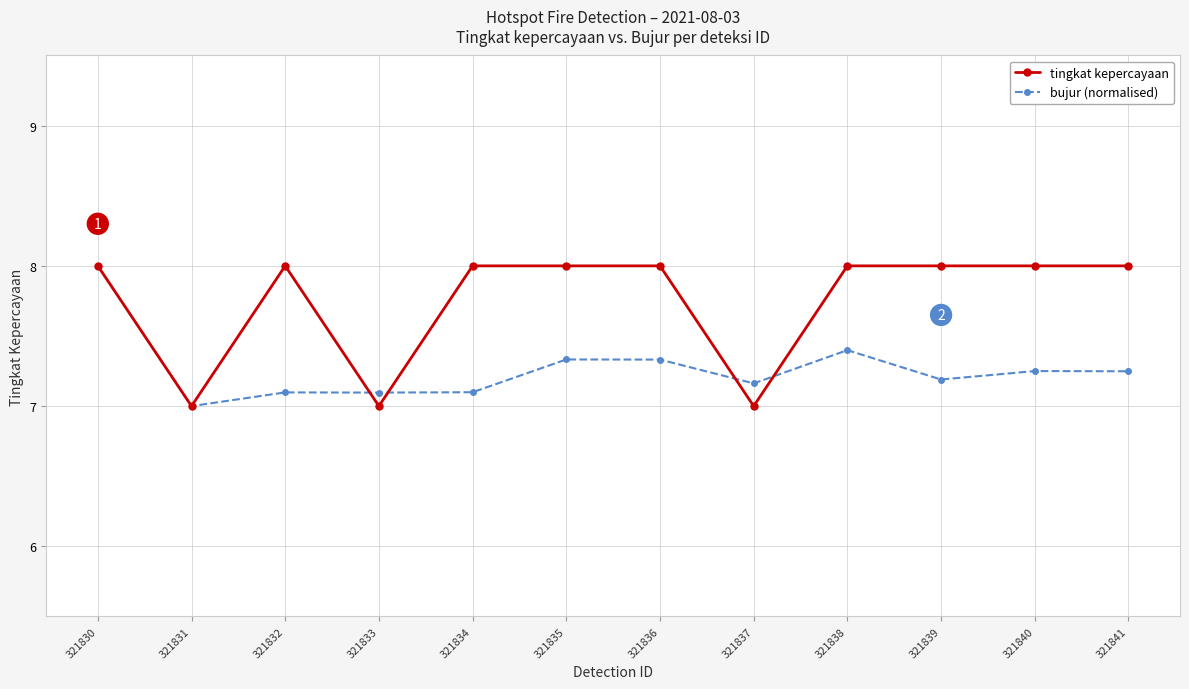

What is the value of the tingkat kepercayaan point at the 4th from the left?

7.0